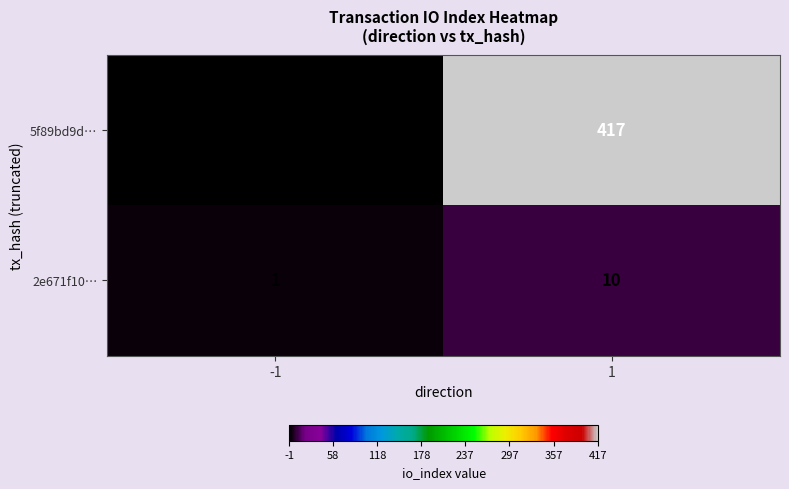

Which category has the highest value across all series?

1